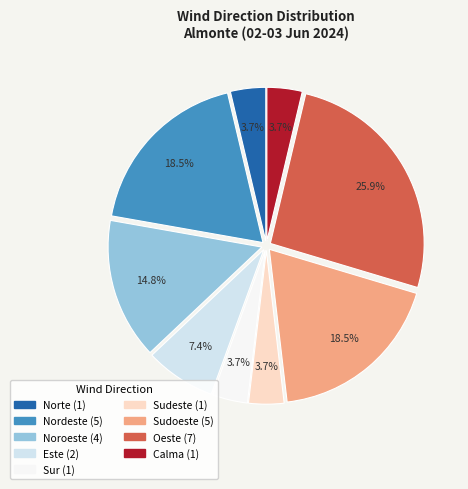

Is there any slice that represents more than half of the pie?

No